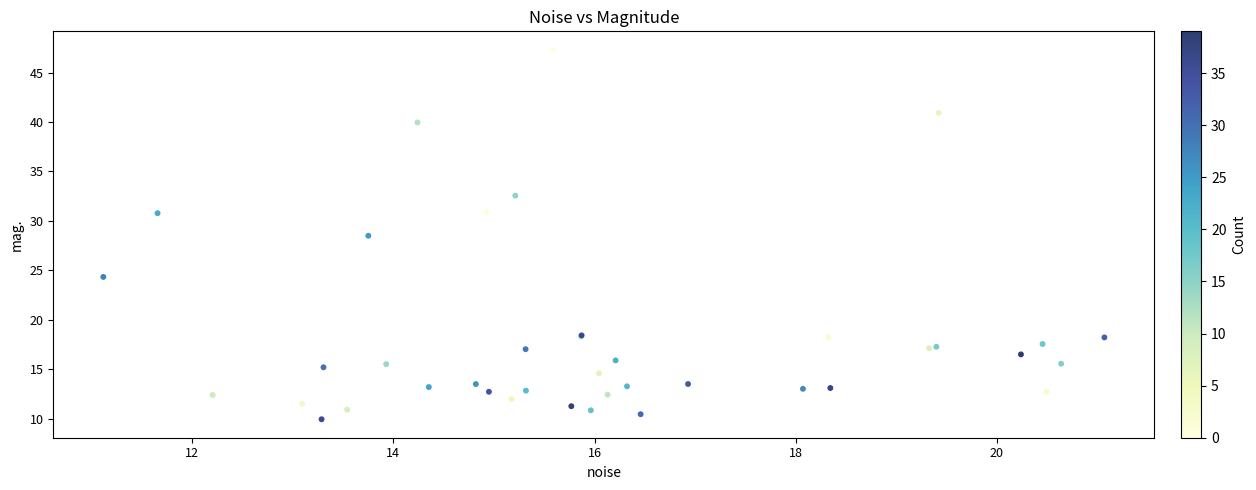

What Y value in the scatter plot is closest to 28?

28.5